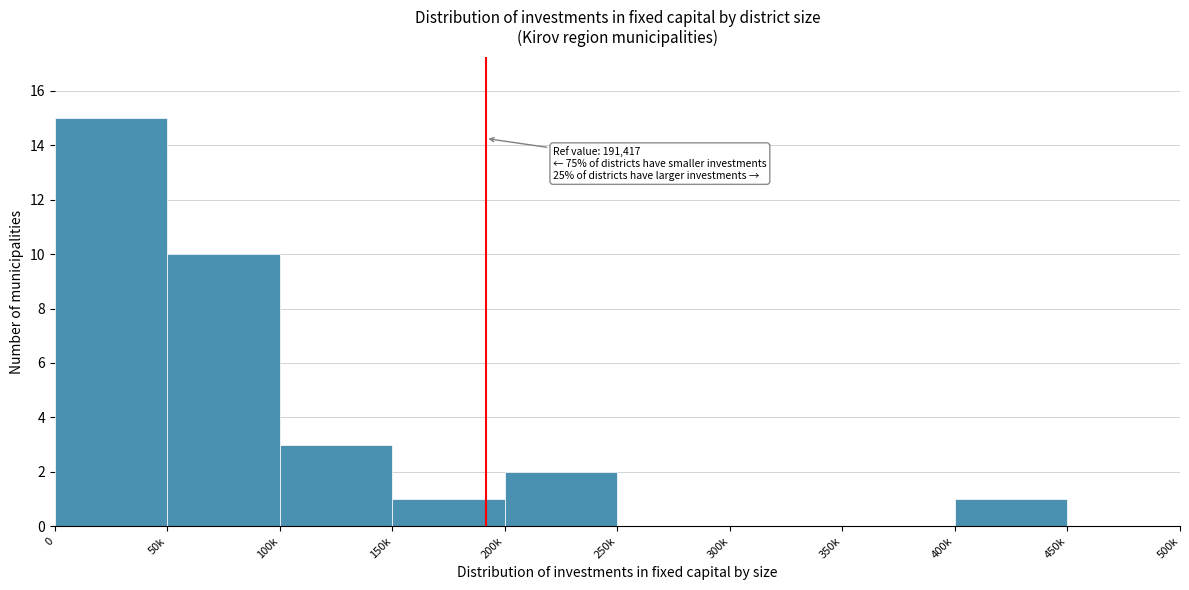

Reading right to left, extract all data points from this chart.

450k=0	400k=1	350k=0	300k=0	250k=0	200k=2	150k=1	100k=3	50k=10	0=15